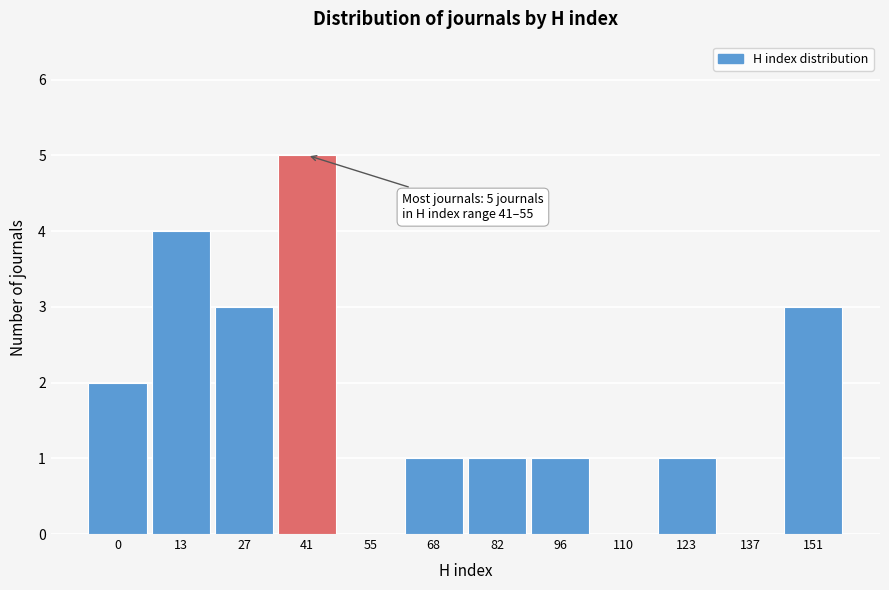

Reading left to right, extract all data points from this chart.

0=2	13=4	27=3	41=5	55=0	68=1	82=1	96=1	110=0	123=1	137=0	151=3